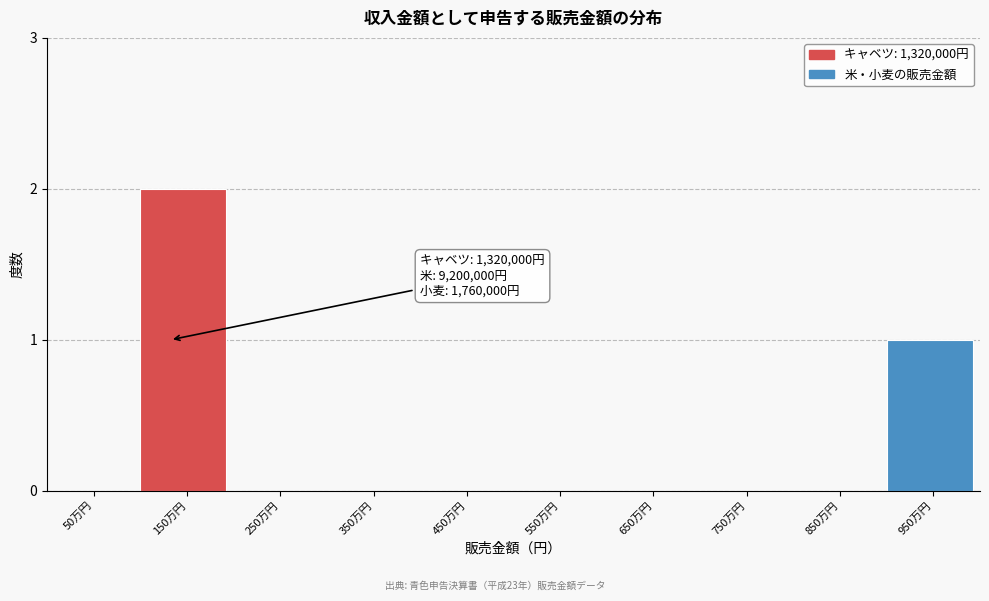

Reading left to right, transcribe all the data shown in this chart.

50万円=0	150万円=2	250万円=0	350万円=0	450万円=0	550万円=0	650万円=0	750万円=0	850万円=0	950万円=1